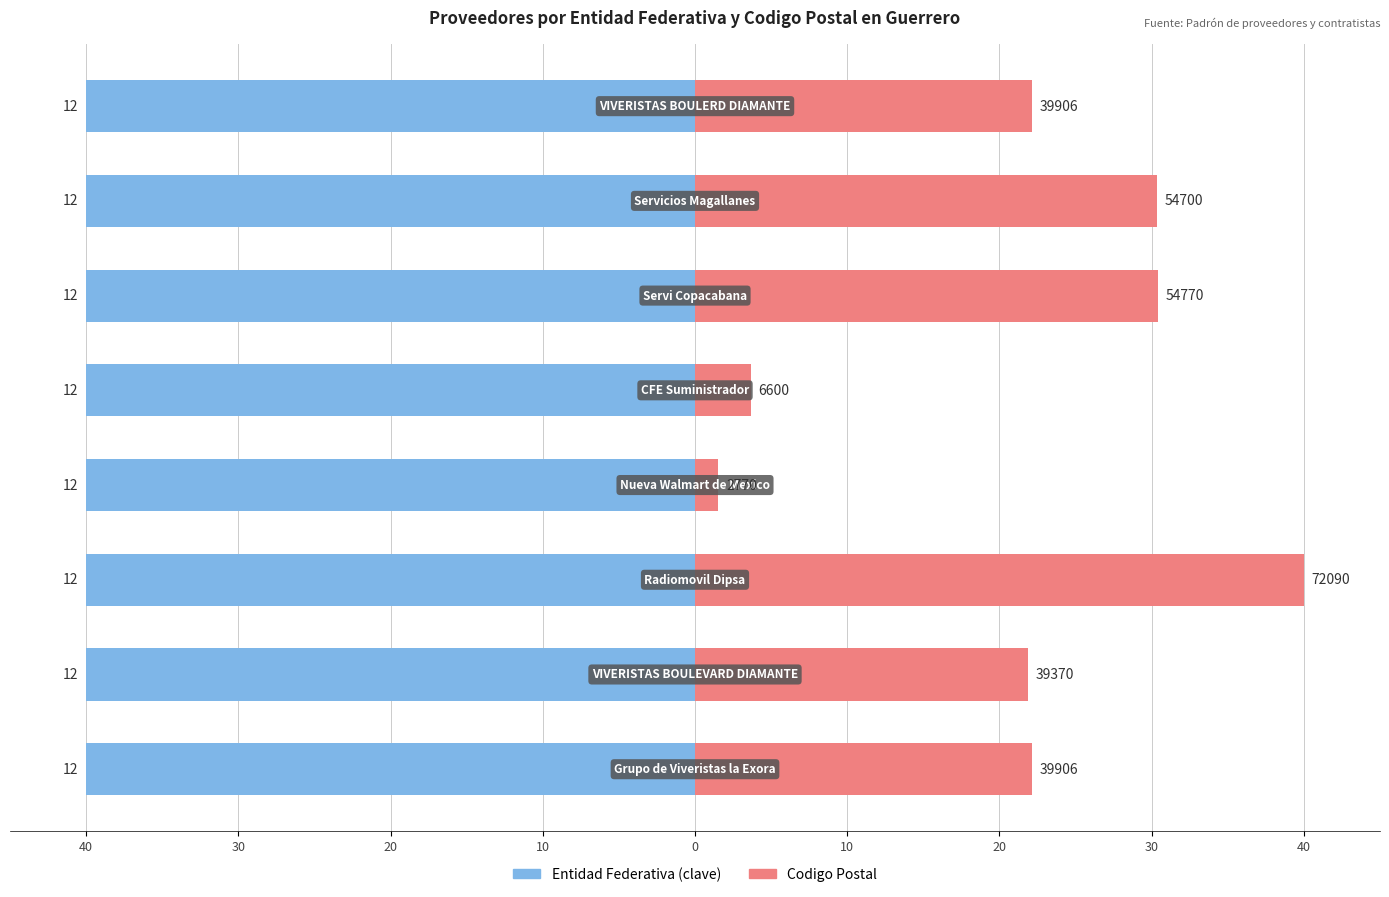

The Entidad Federativa series shows 0.6 at 40. True or false?

True